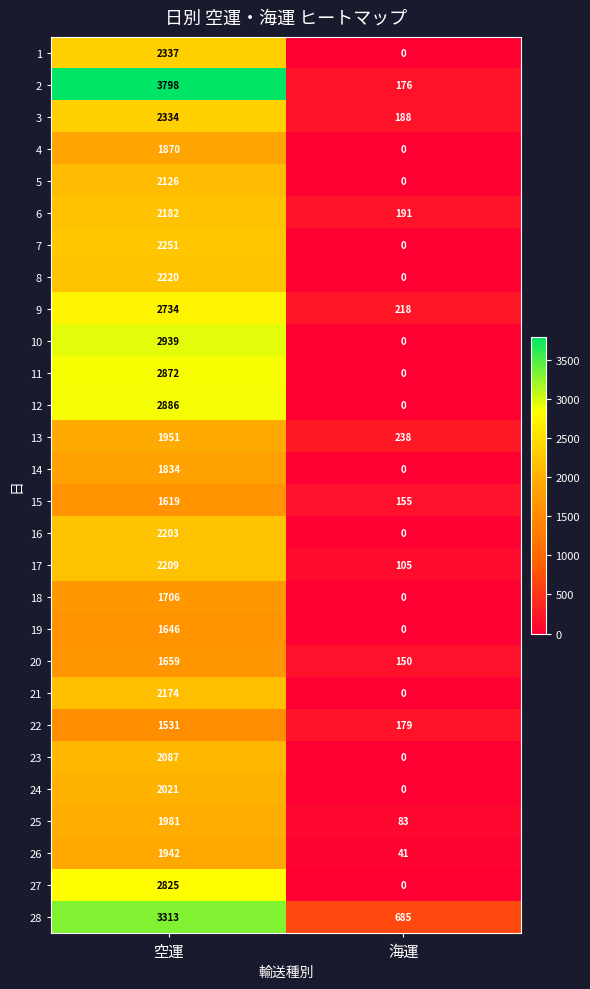

What is the spread (max minus min) of values at 海運?

685